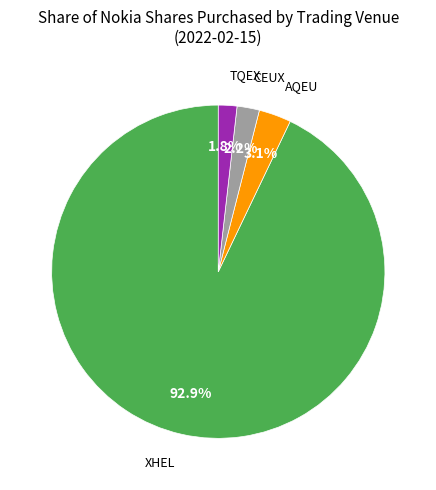

Is there a majority slice in this chart?

Yes